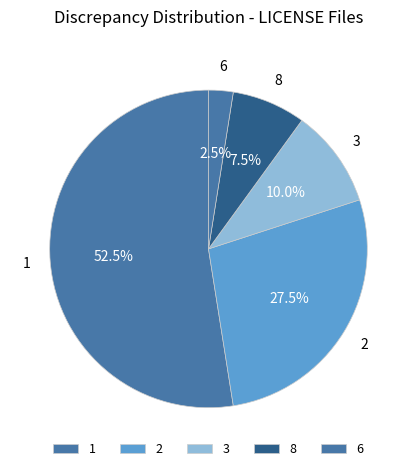

Is there any slice that represents more than half of the pie?

Yes